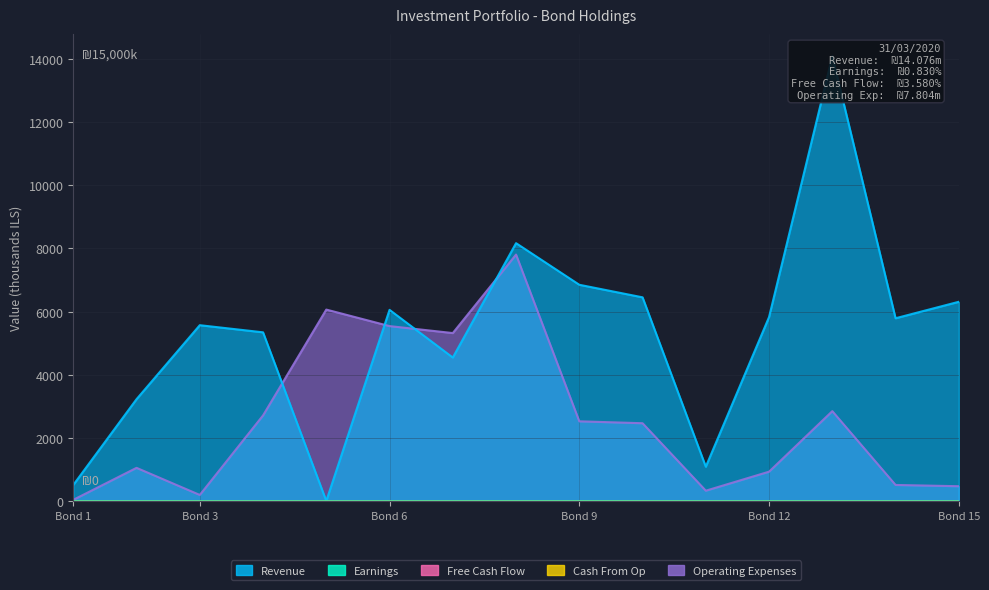

What is the average value of the Free Cash Flow series?

1.4